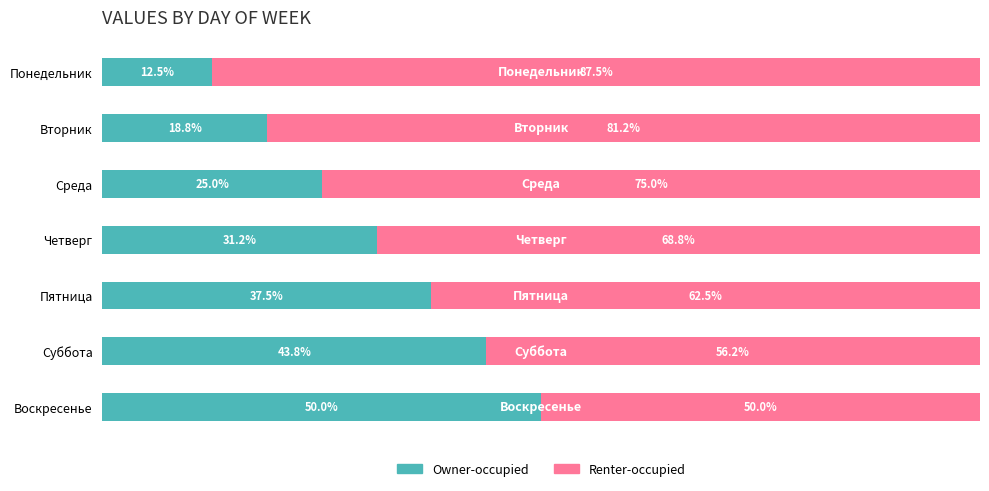

At which label is Owner-occupied closest to 31?

Четверг